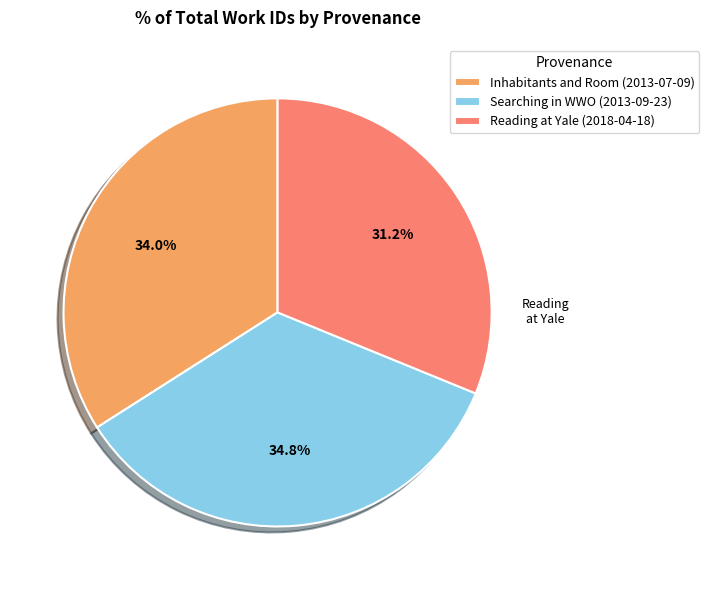

To the nearest percent, what is the difference between the largest and smallest slice percentages?

4%